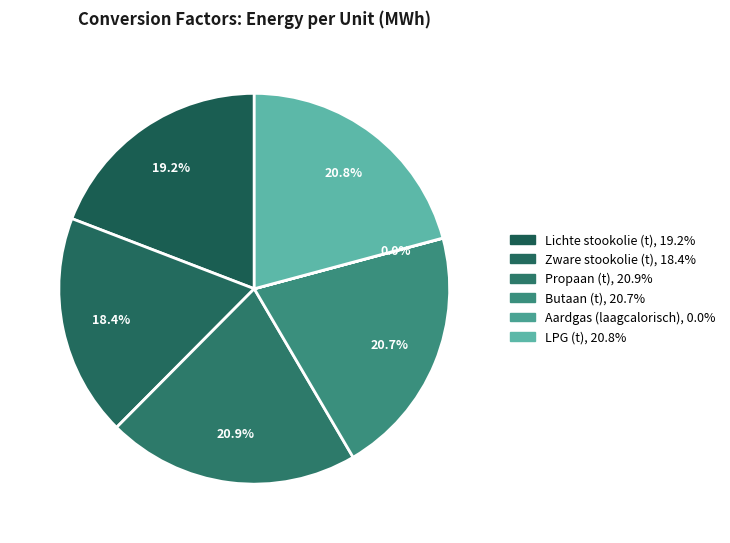

What portion of the pie excludes Propaan (t)?

79.1%